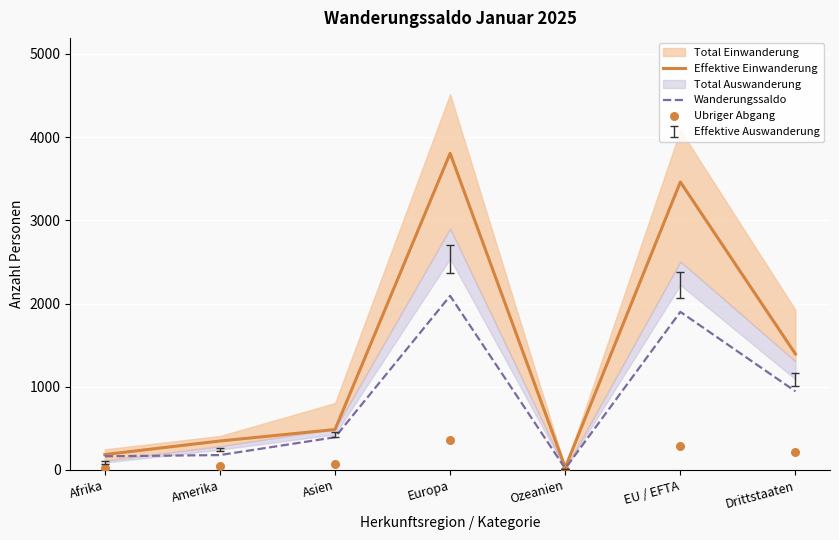

At how many categories does at least one series exceed 2985?

2